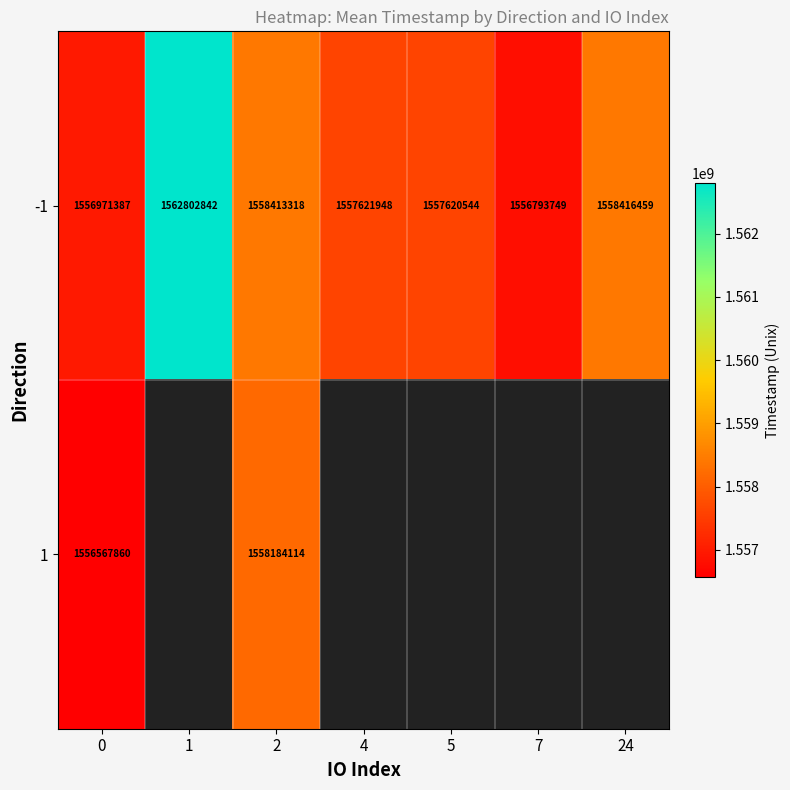

What is the difference between the -1 values at 2 and 24?

3141